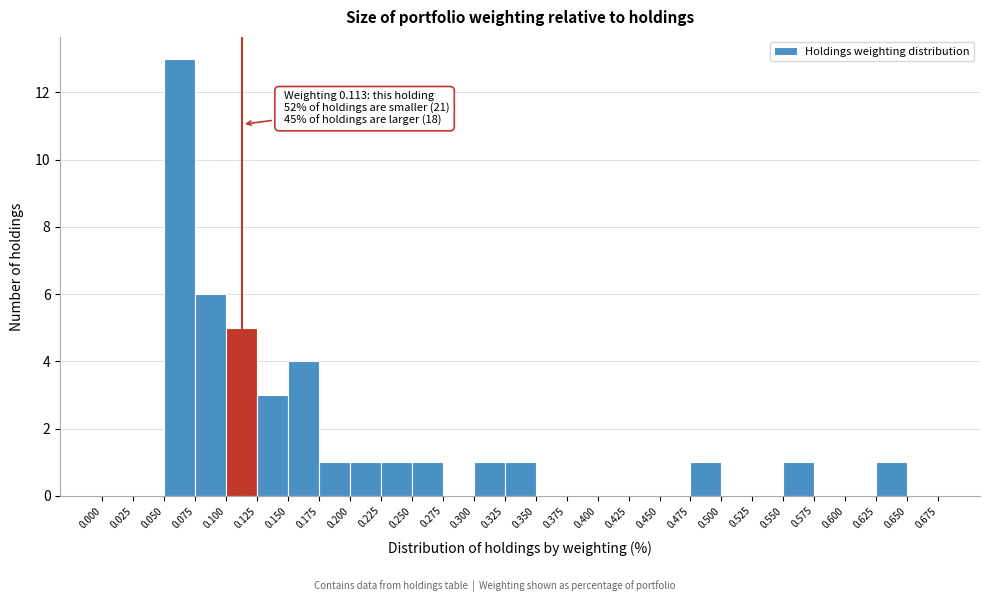

Over which range of the x-axis is the bar tallest?

0.050 to 0.075